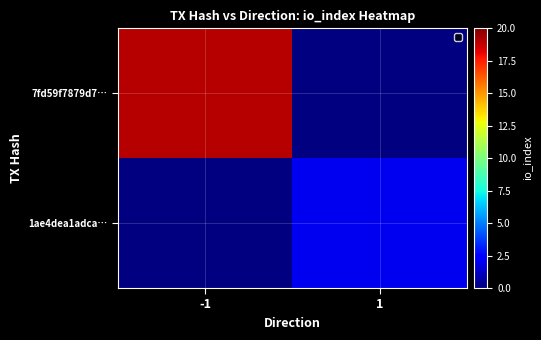

At how many categories does at least one series exceed 5?

1